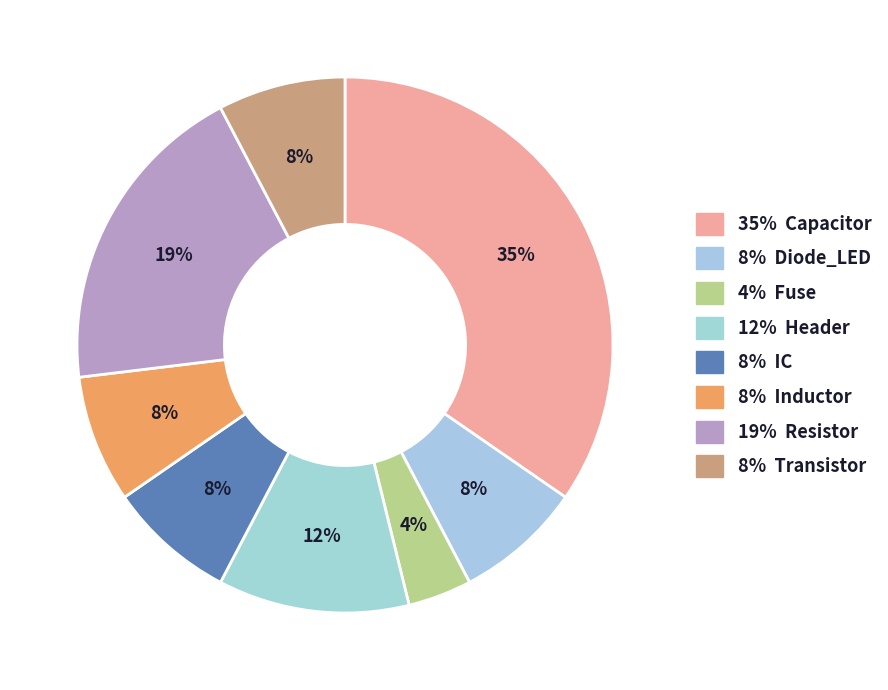

To the nearest percent, what is the average slice percentage?

12%